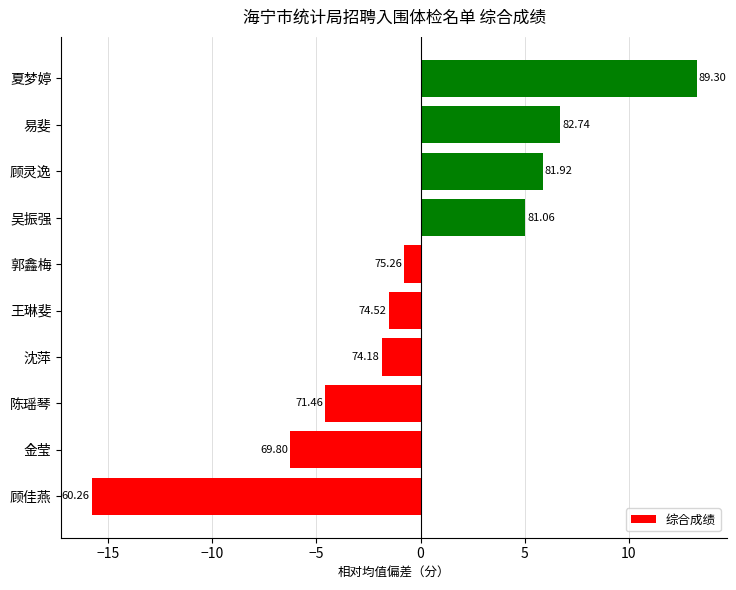

How many bars are there in total?

10